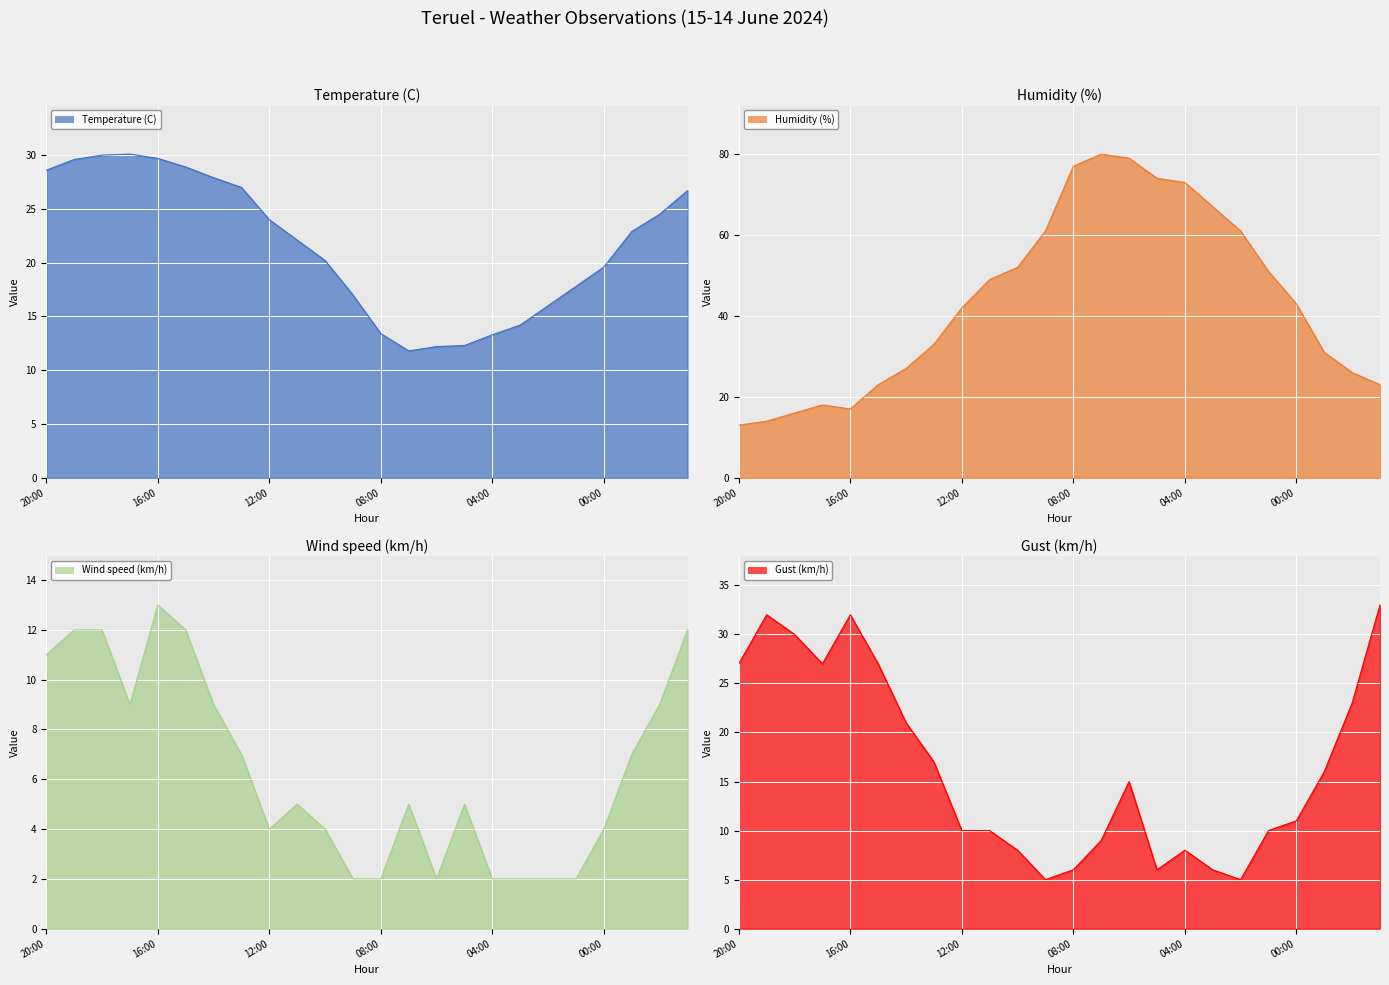

Where is Humidity (%) nearest to the value 46?

11:00